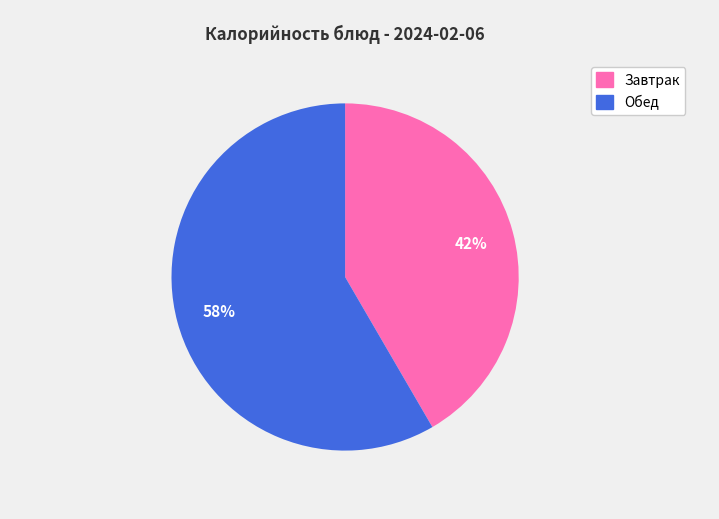

How many segments does this pie chart have?

2